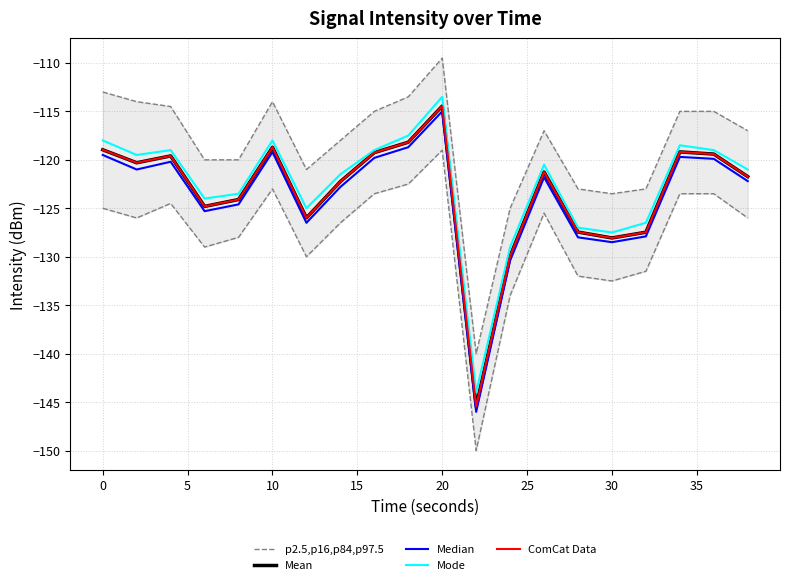

What is the total value across all series at 25?

-633.5